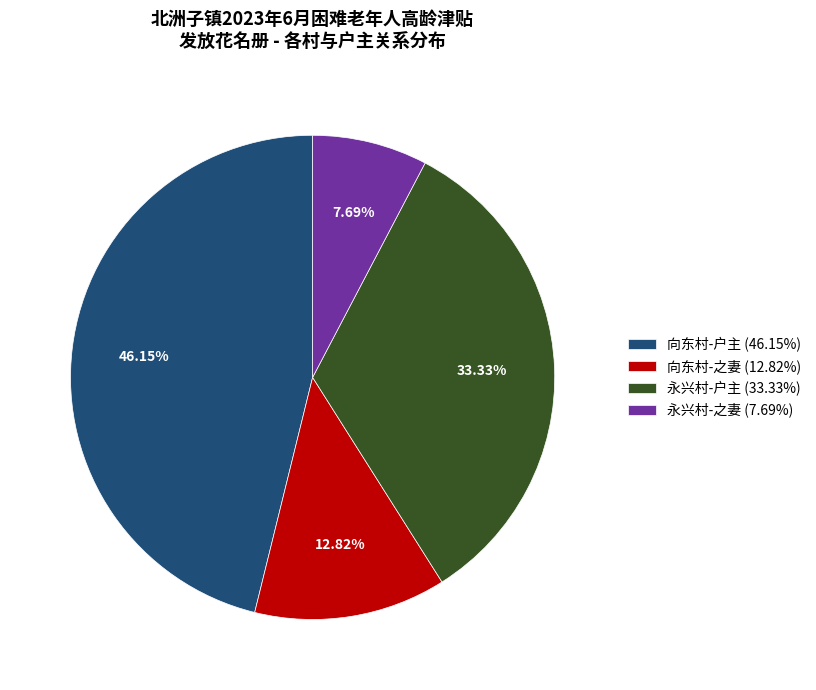

Rank the categories by value from highest to lowest.

向东村-户主 (46.15%), 永兴村-户主 (33.33%), 向东村-之妻 (12.82%), 永兴村-之妻 (7.69%)